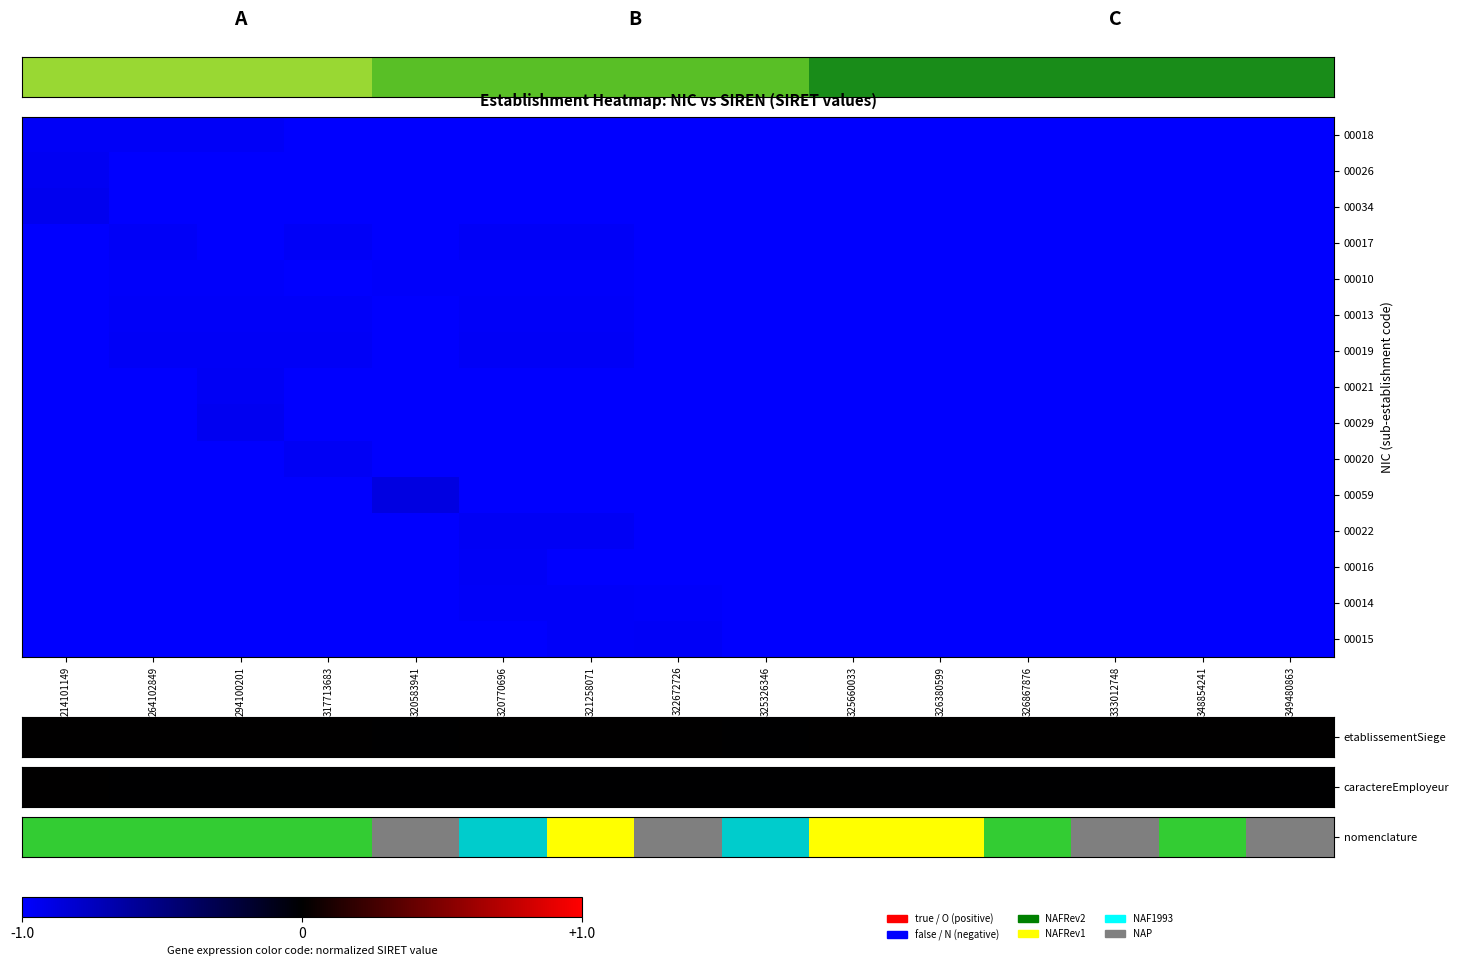

What is the total value across all series at 348854241?

-15.0